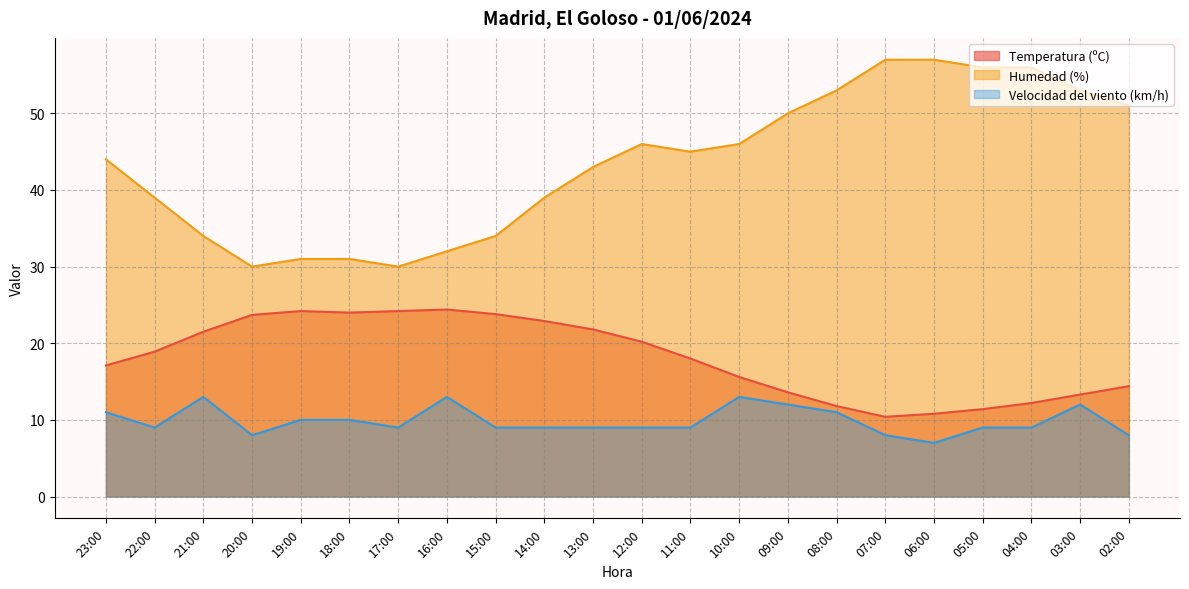

What is the sum of the Humedad (%) values at 05:00 and 23:00?

100.0